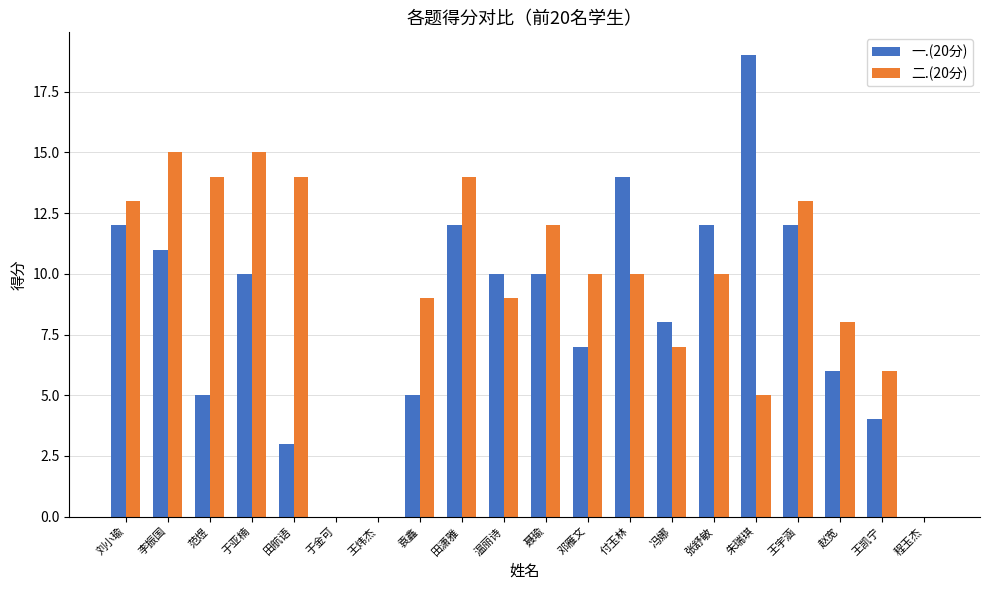

Which series has the widest spread of values?

一.(20分)